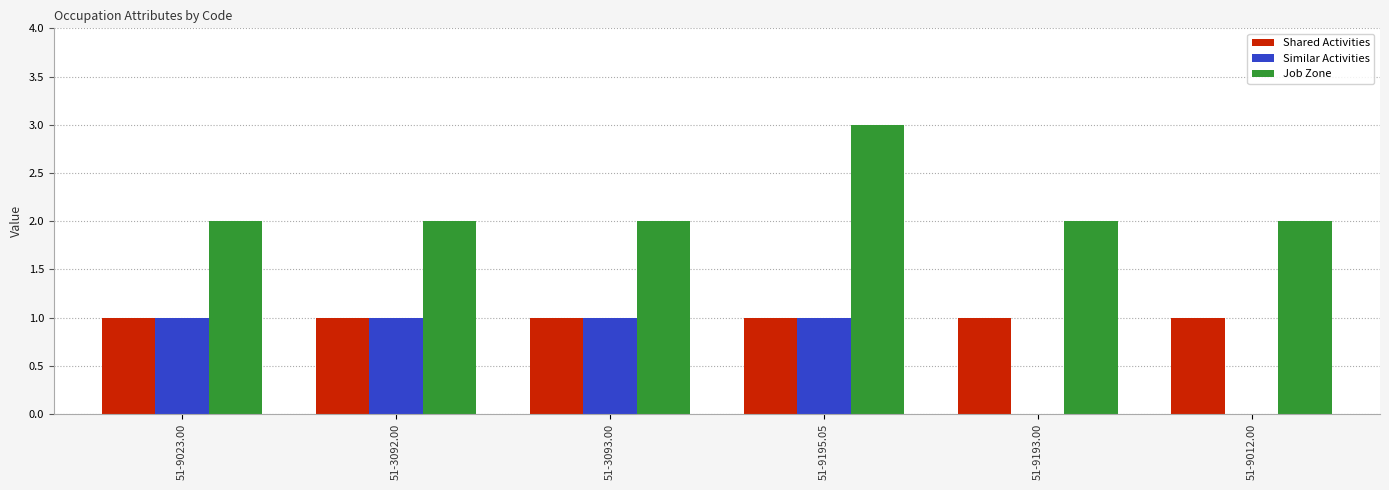

What is the highest value of the Similar Activities series?

1